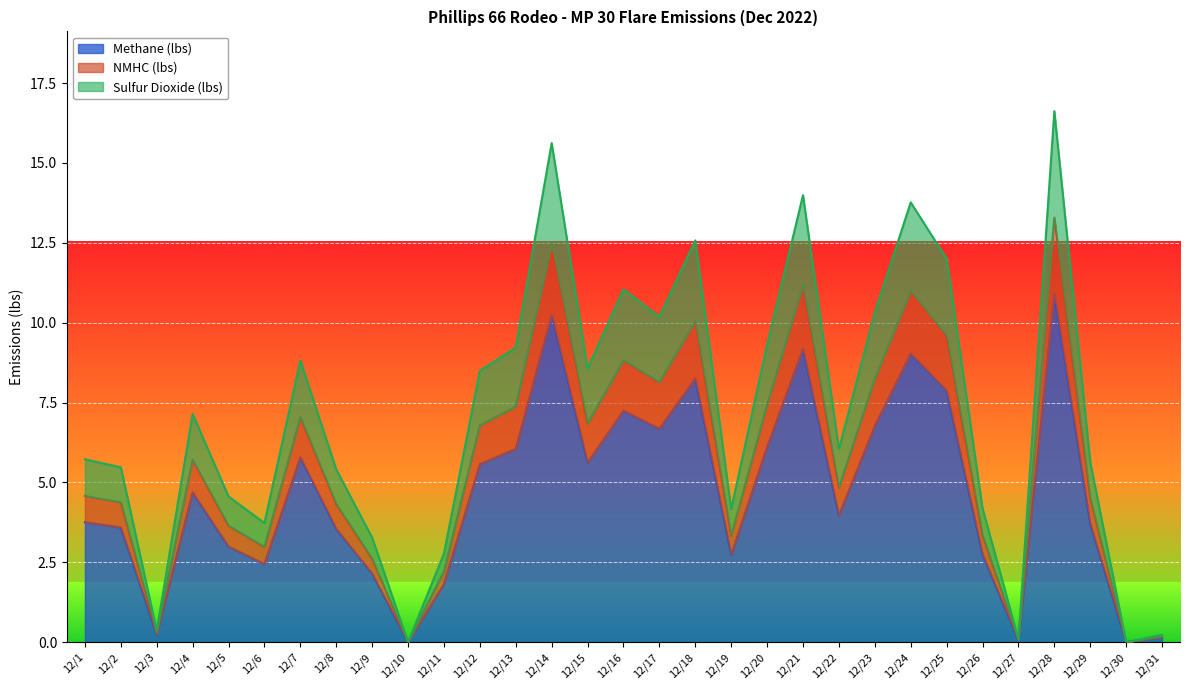

Reading left to right, list all the values displayed in this chart.

Methane (lbs): 3.8	3.6	0.2	4.7	3.0	2.4	5.8	3.5	2.1	0.0	1.8	5.6	6.0	10.2	5.6	7.2	6.7	8.2	2.7	6.1	9.2	4.0	6.8	9.0	7.9	2.7	0.1	10.9	3.7	0.0	0.2
NMHC (lbs): 4.6	4.4	0.3	5.7	3.6	3.0	7.0	4.3	2.6	0.0	2.2	6.8	7.4	12.5	6.8	8.8	8.1	10.1	3.3	7.4	11.2	4.8	8.2	11.0	9.6	3.3	0.1	13.3	4.5	0.0	0.2
Sulfur Dioxide (lbs): 5.7	5.5	0.4	7.1	4.6	3.7	8.8	5.4	3.3	0.0	2.8	8.5	9.2	15.6	8.6	11.0	10.2	12.6	4.2	9.3	14.0	6.0	10.3	13.8	12.0	4.2	0.1	16.6	5.6	0.0	0.2